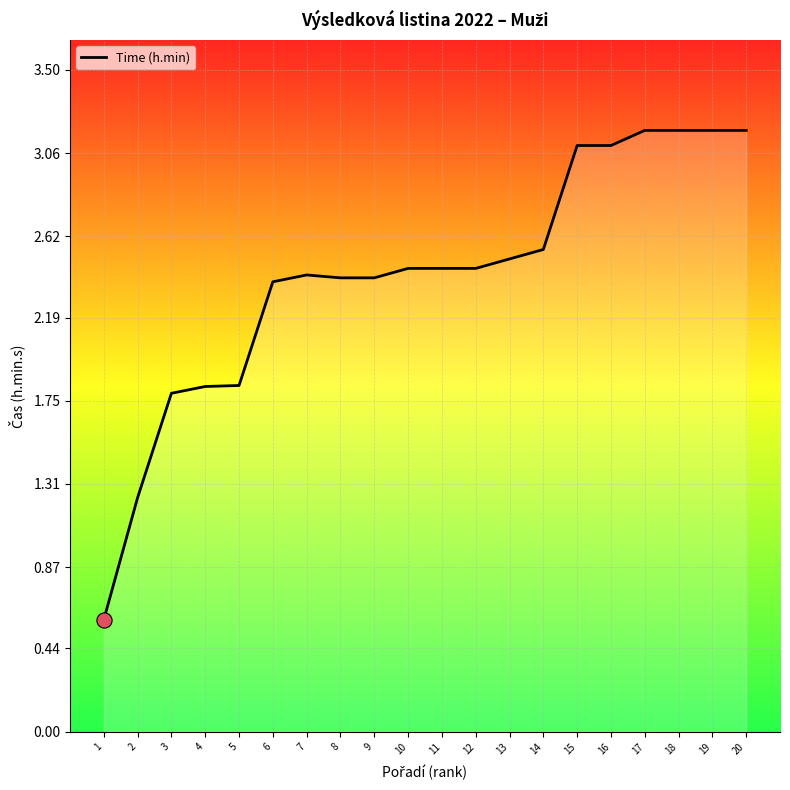

Which has a higher value, 18 or 7?

18